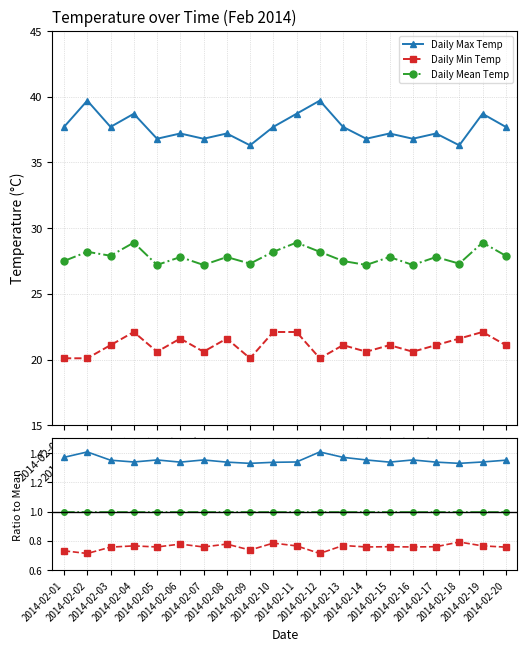

True or false: Daily Min Temp and Daily Mean Temp intersect in this chart.

False